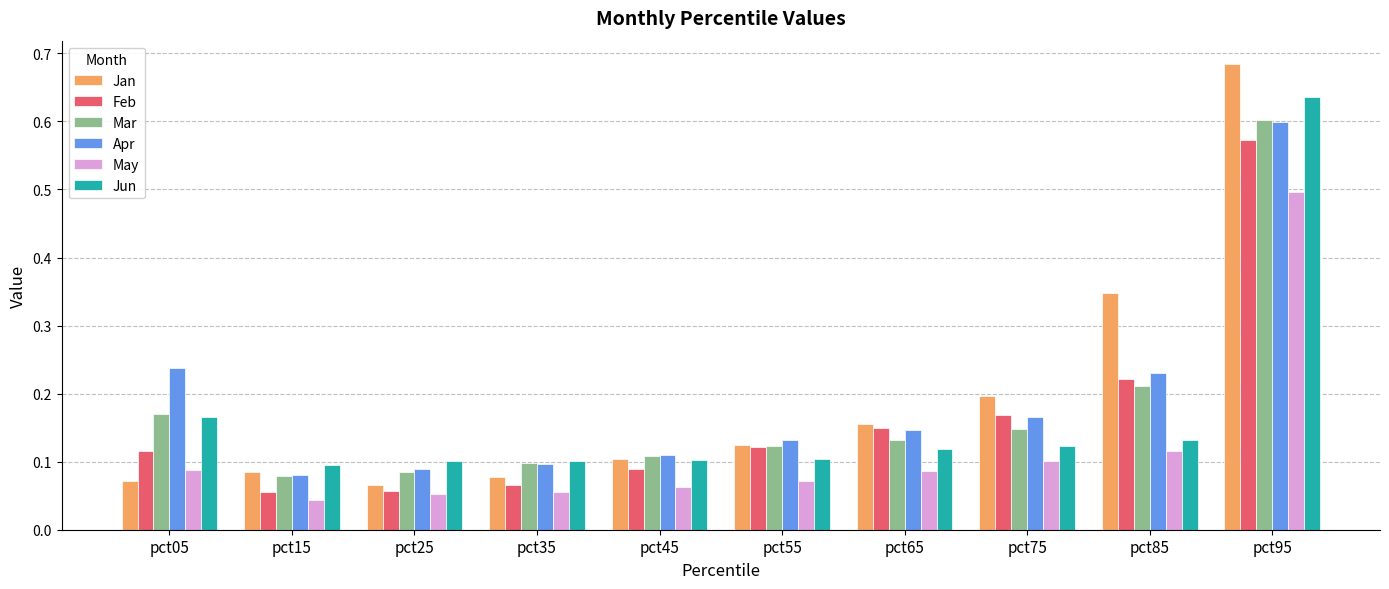

Which series has the widest spread of values?

Jan